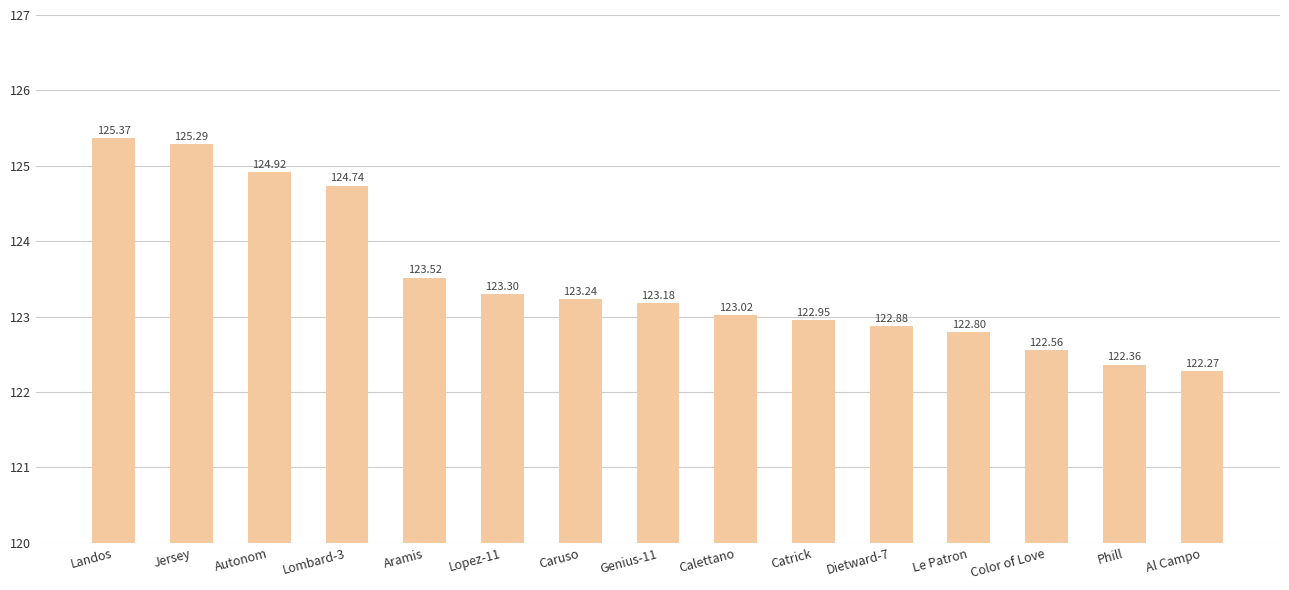

Count the number of data series in this chart.

1